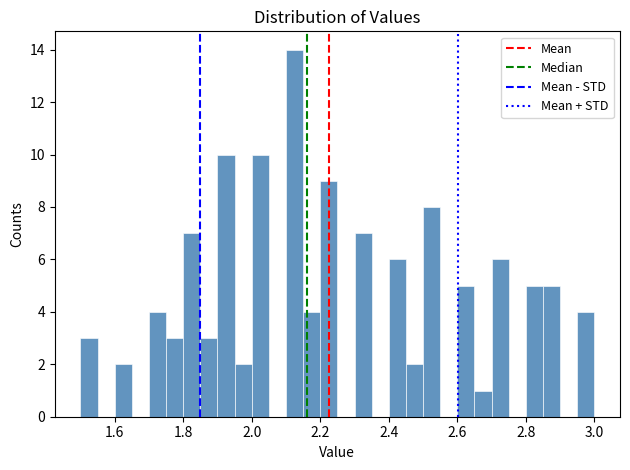

Read against the x-axis, roughly where is the centre of the tallest bar?

2.12